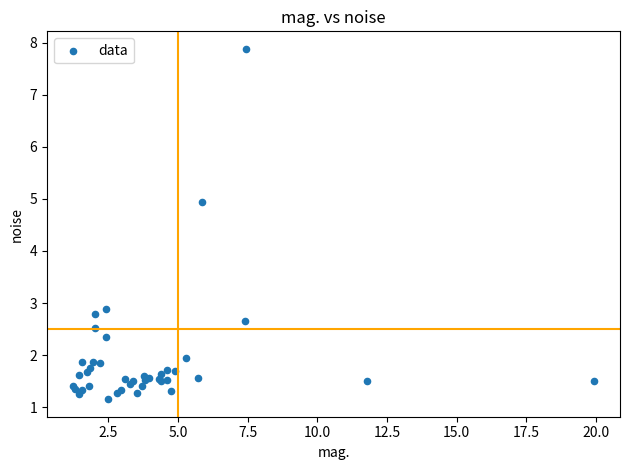

What Y value in the scatter plot is closest to 4?

4.9